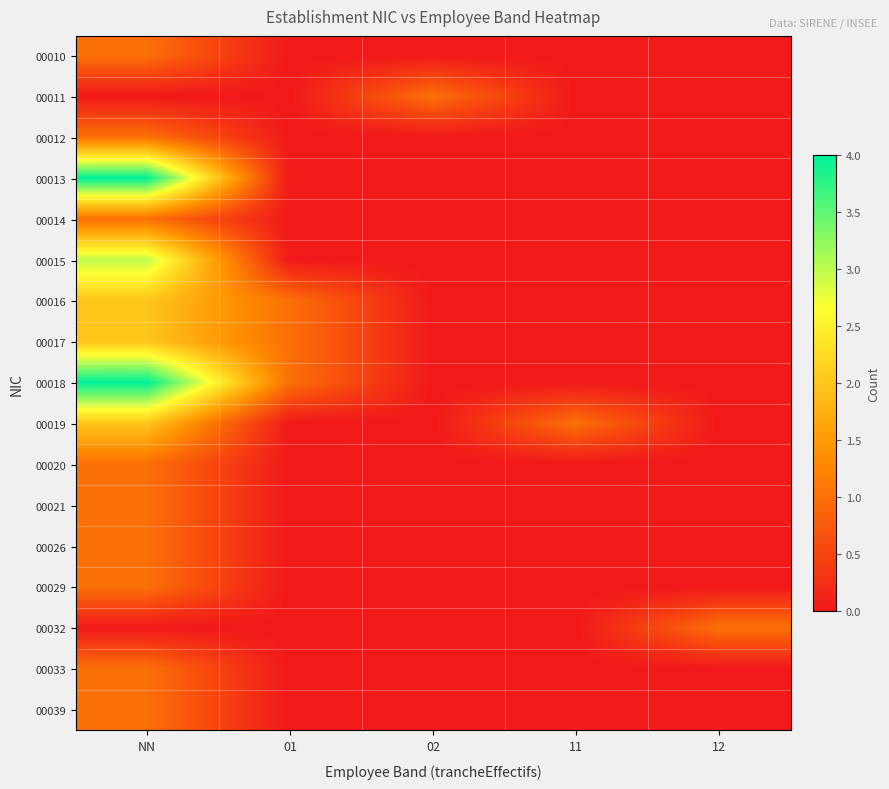

What is the maximum value shown in the chart?

4